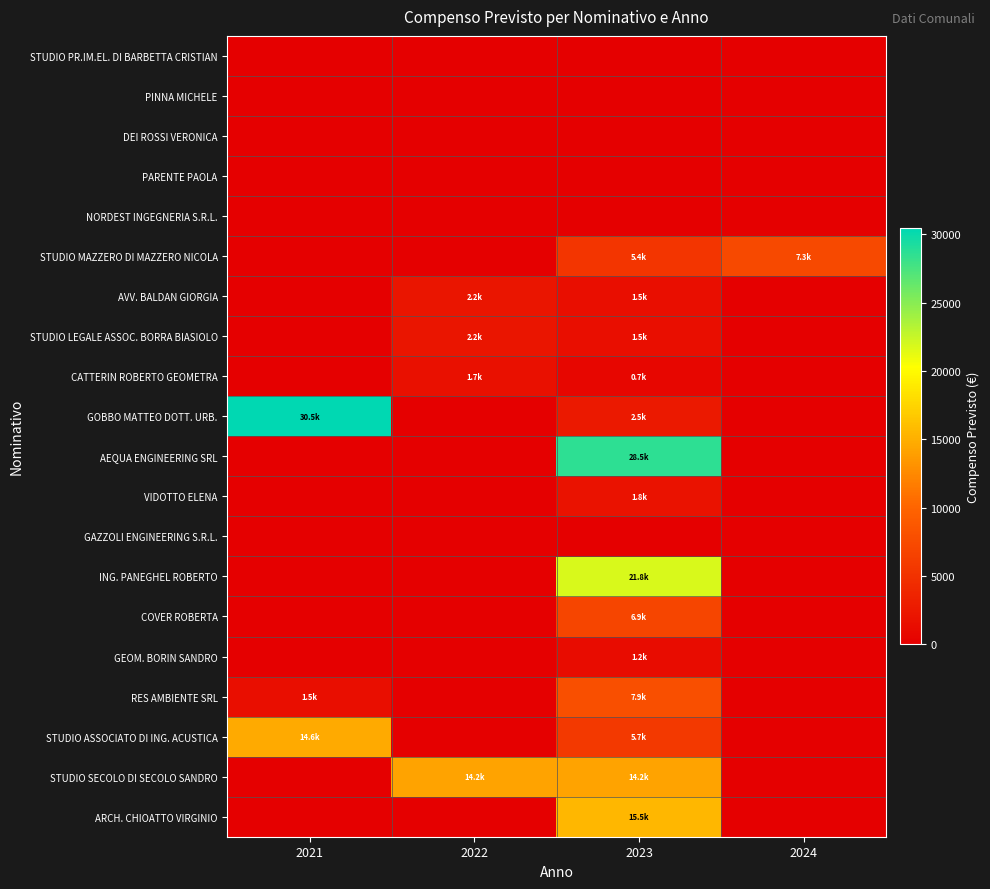

Which has a higher value, 2024 or 2022?

2024